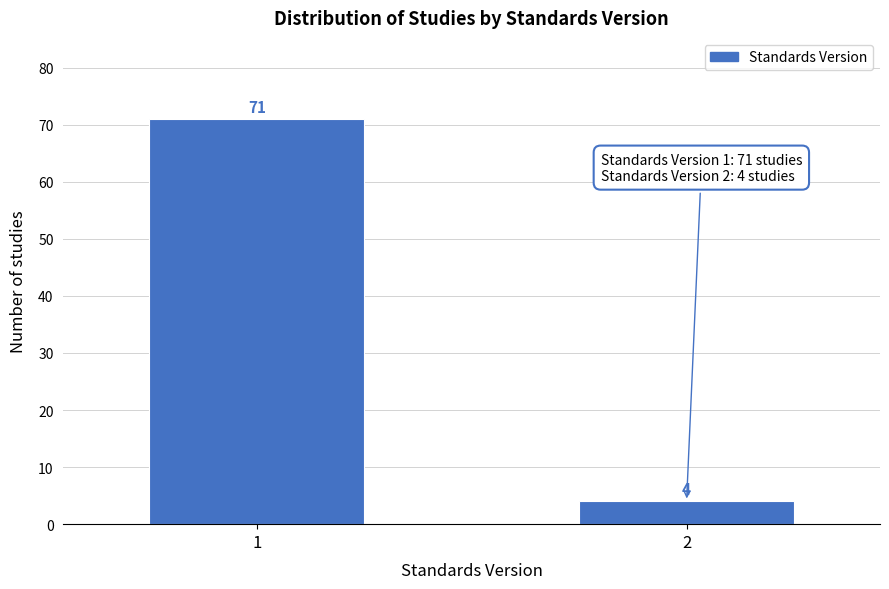

Reading left to right, what are all the values shown in this chart?

1=71	2=4